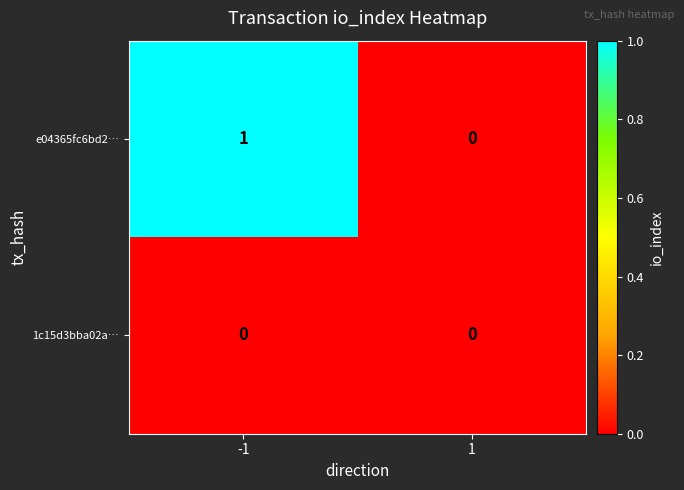

Which series changed the most between -1 and 1?

e04365fc6bd2…